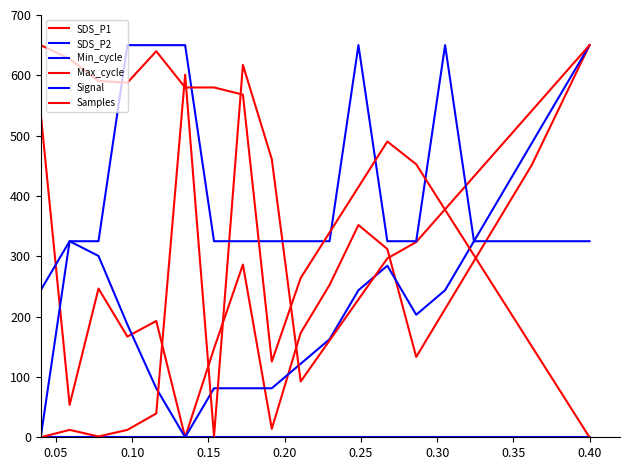

Does the chart have visible grid lines?

No